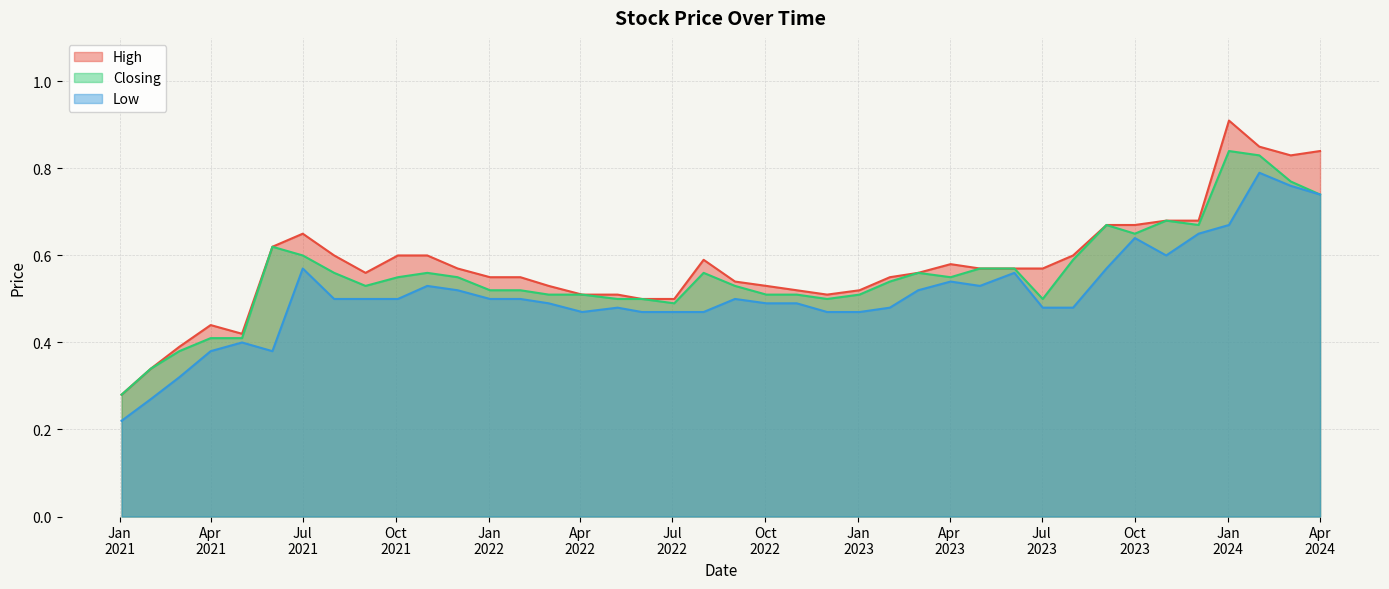

What is the sum of all High values?

23.1